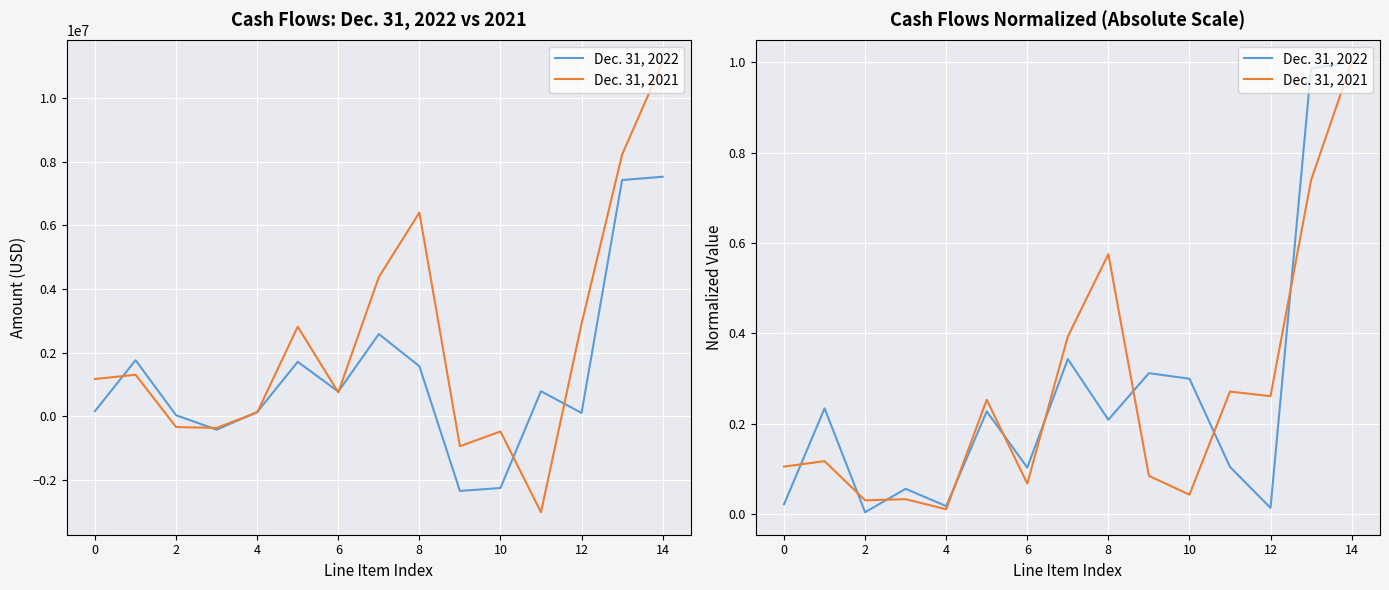

True or false: Dec. 31, 2022 has a value of 0.1 at 4.

True